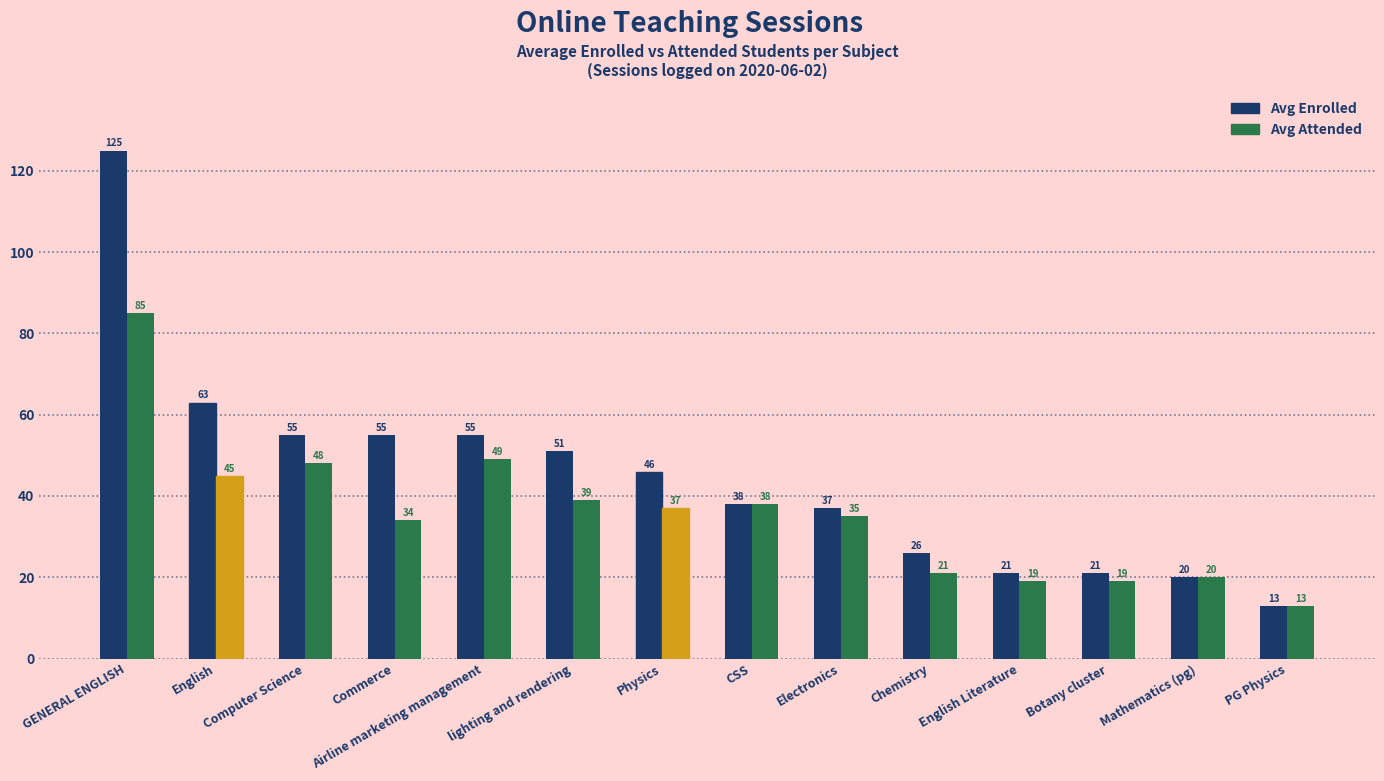

Which series has the largest range (max minus min)?

Avg Enrolled